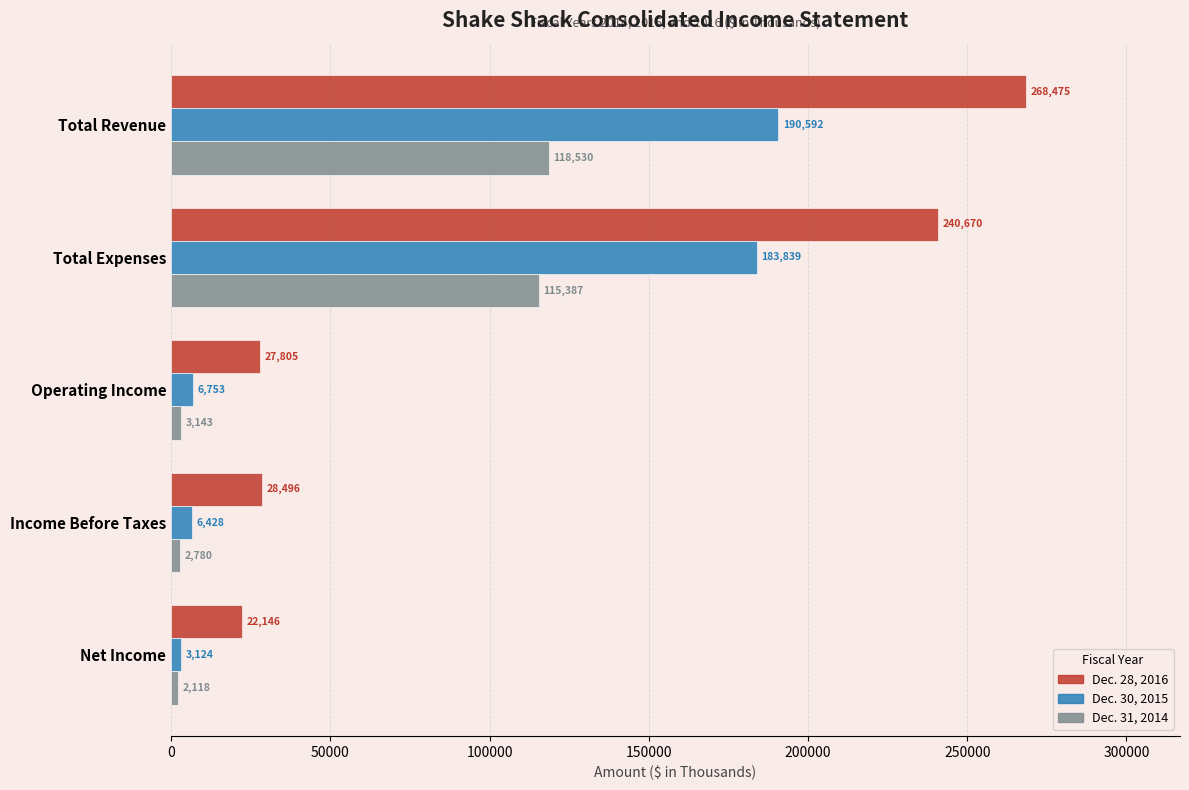

At which category is the sum across all series the highest?

Total Revenue